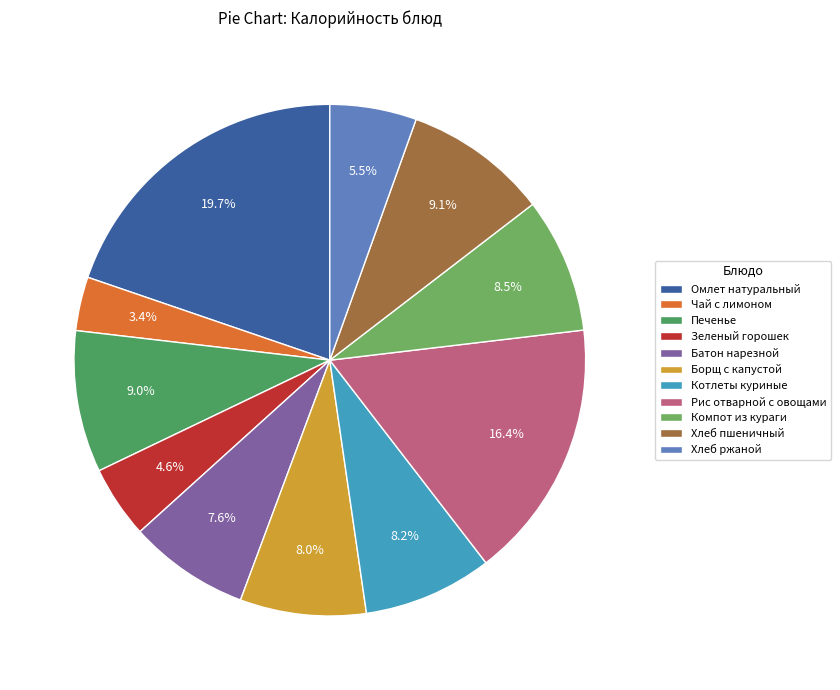

How many slices are in this pie chart?

11